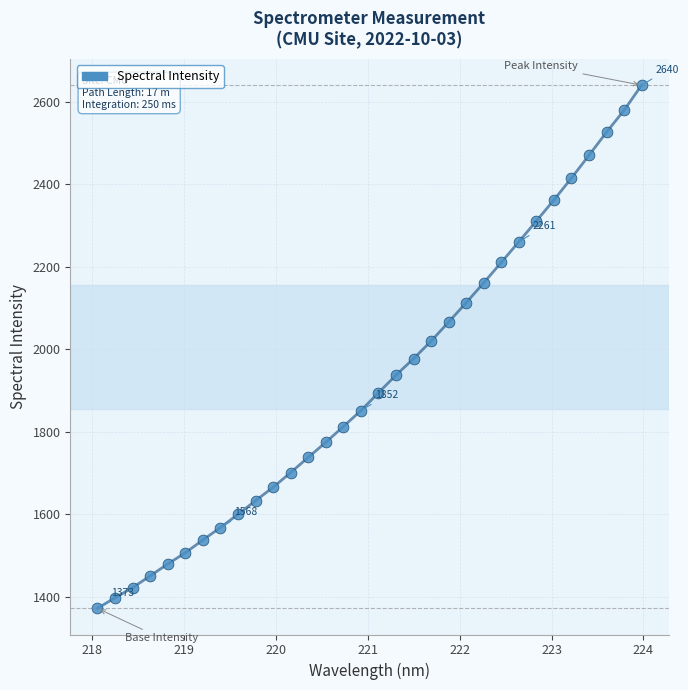

What is the range of X values (max minus min)?

5.9